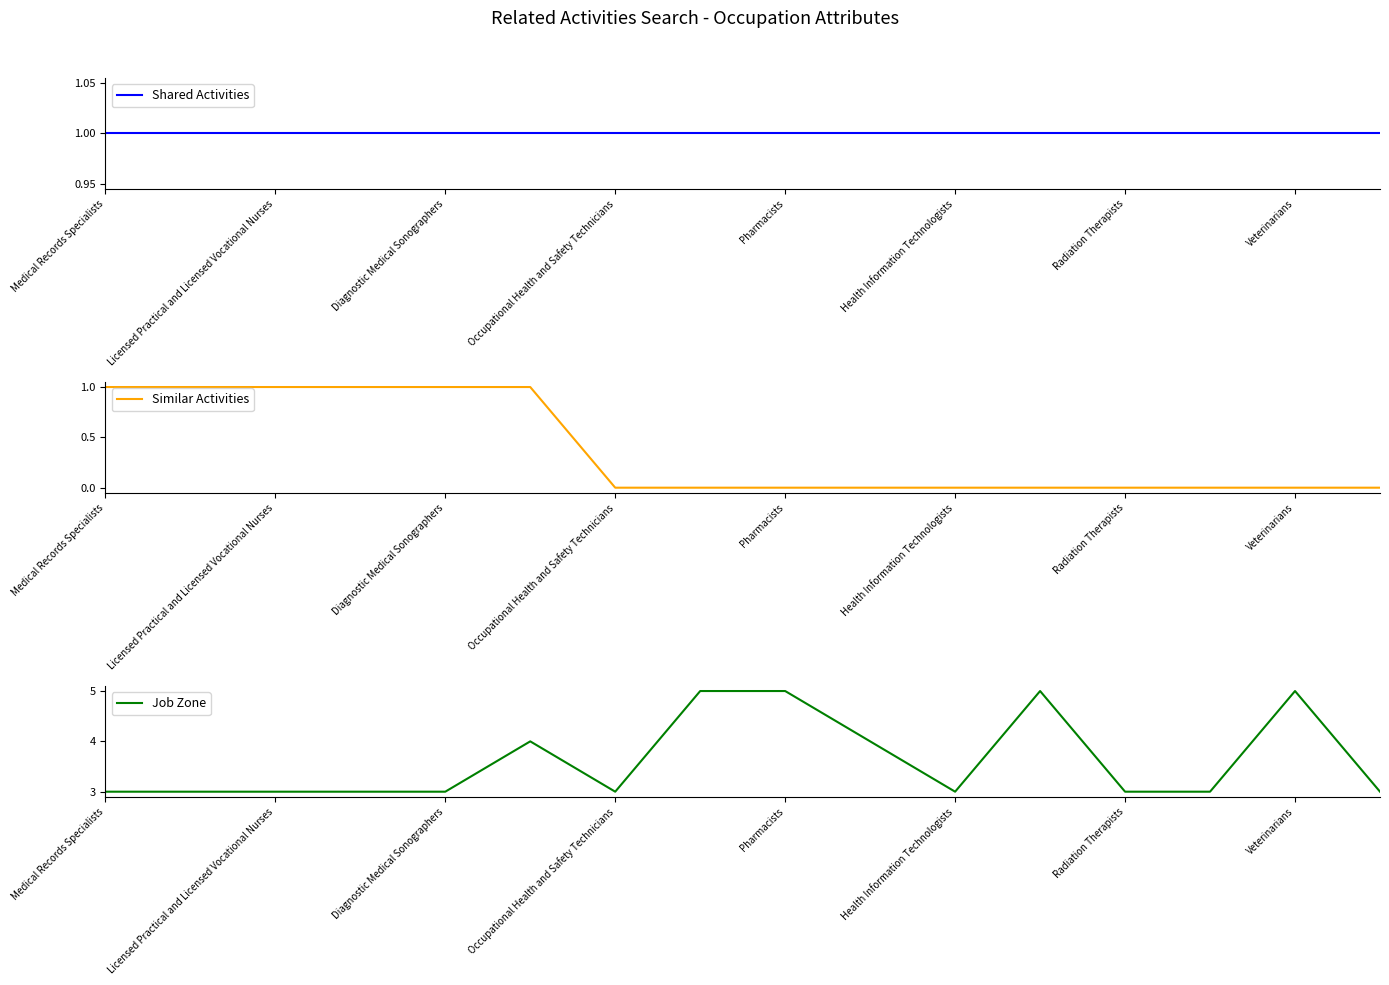

The Similar Activities series shows 0 at Health Information Technologists. True or false?

True